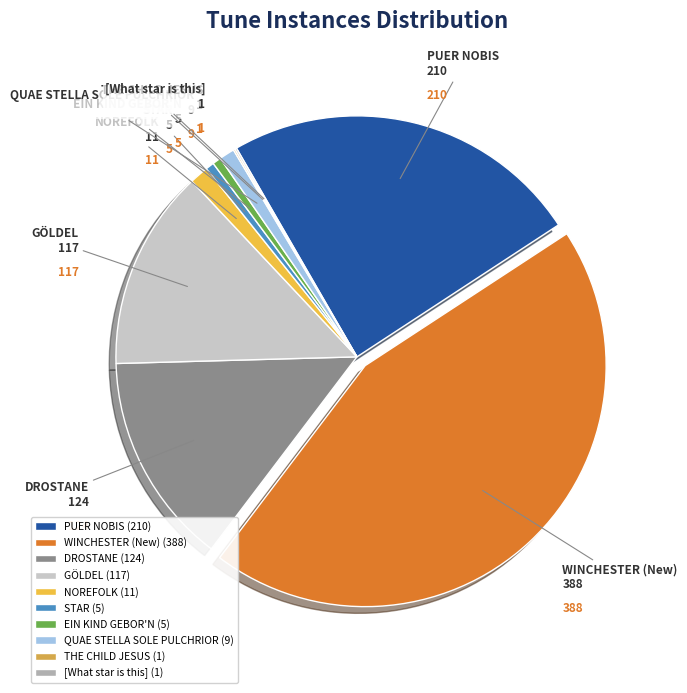

Do EIN KIND GEBOR'N and GÖLDEL together represent more than half of the pie?

No